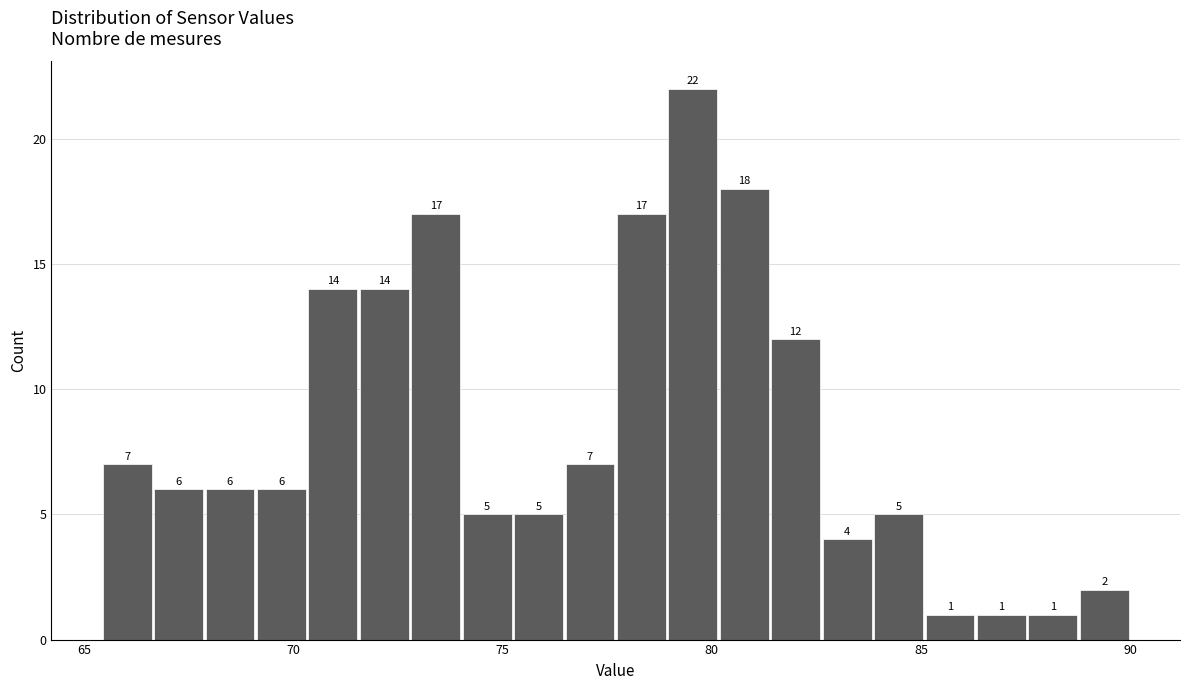

Around what value on the x-axis is the tallest bar? Give the approximate position of its centre, as read against the axis.

79.5